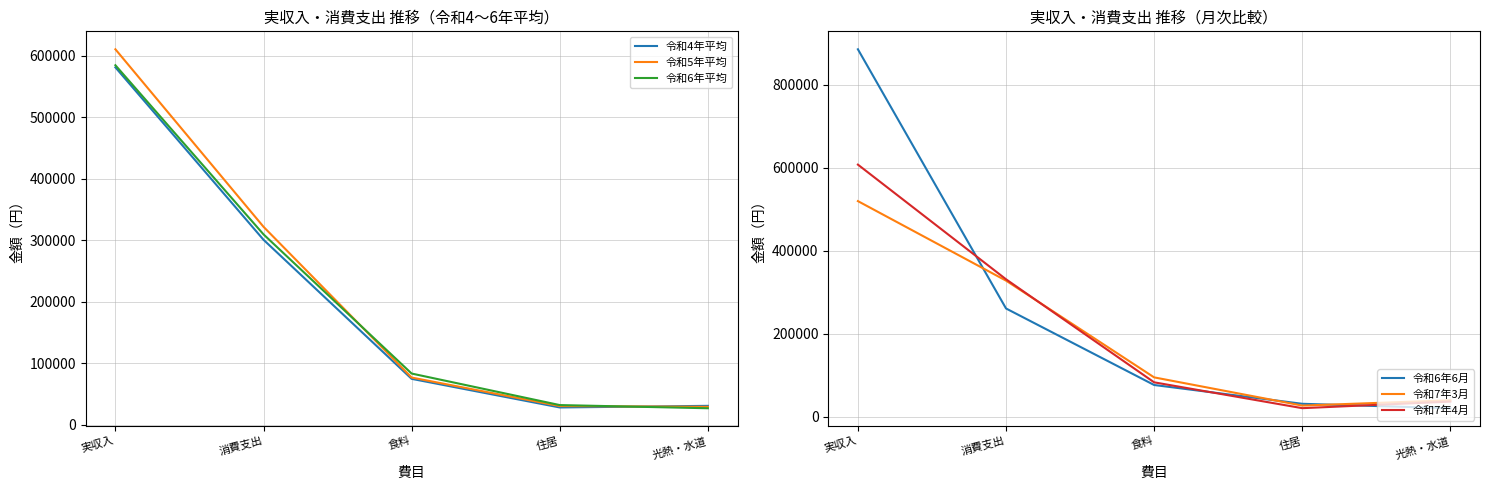

Is this an area chart (filled region under the line)?

No